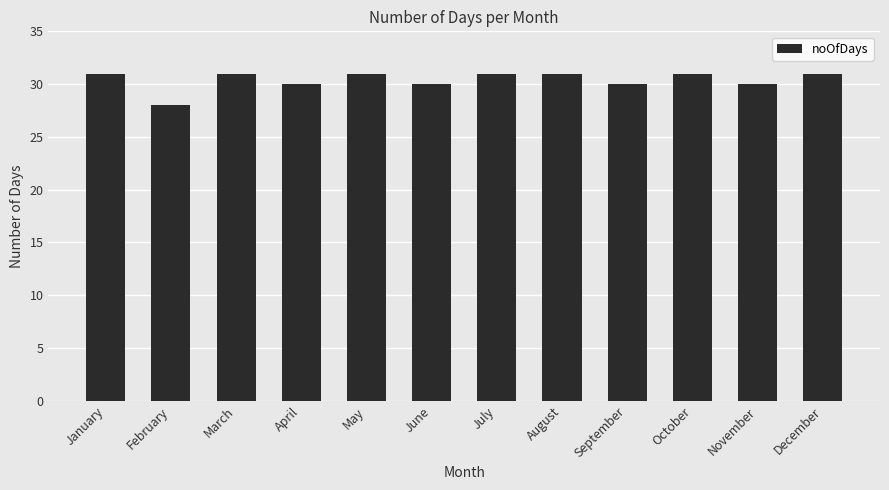

Reading right to left, what are all the values shown in this chart?

31	30	31	30	31	31	30	31	30	31	28	31